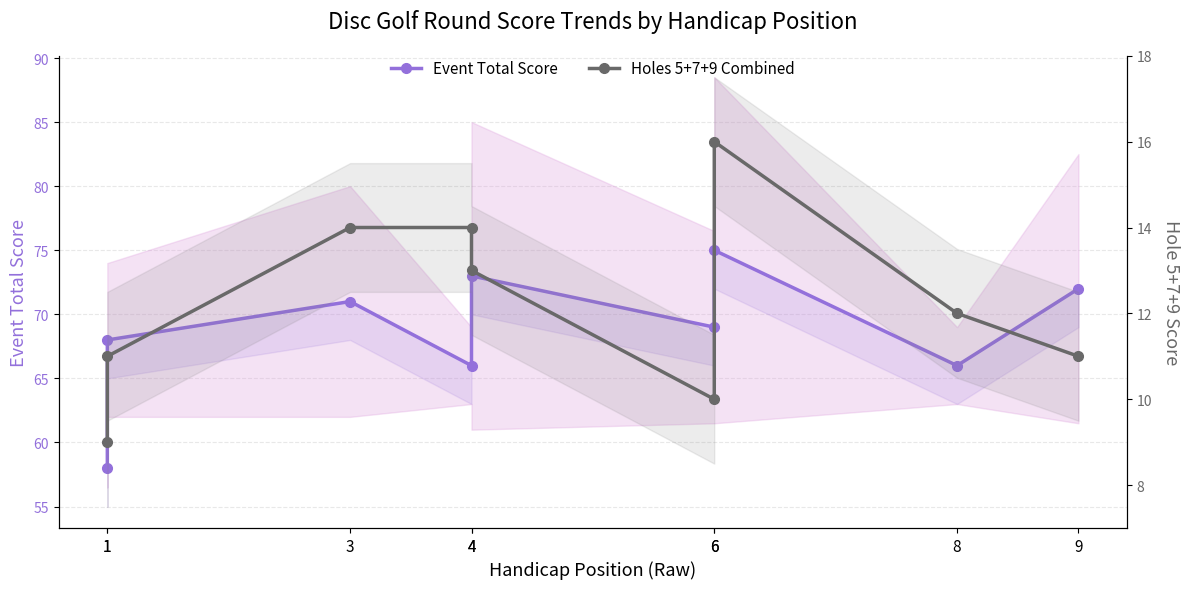

What is the difference between the maximum and second lowest values in the Event Total Score series?

9